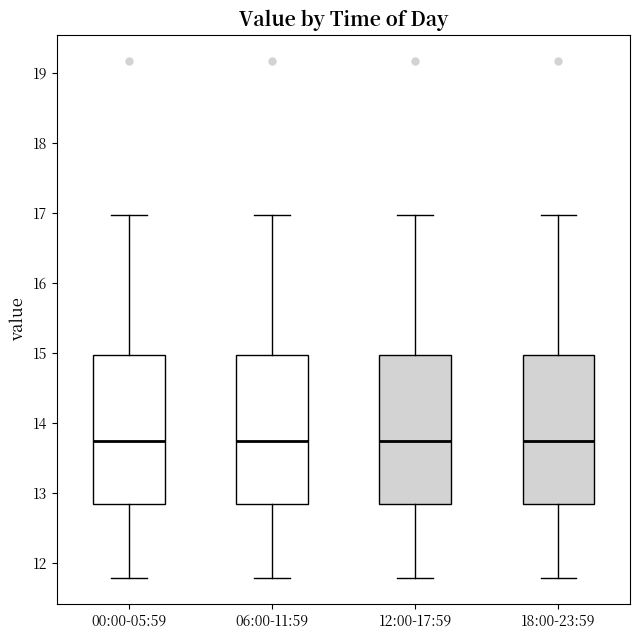

Reading left to right, transcribe this box plot: for each box, give where its median line is, the range the box spans, and where its two whiskers end, as read against the y-axis. The values are not printed on the chart, so give them approximately, as read against the axis.

00:00-05:59: median 13.7, box 12.8 to 15.0, whiskers 11.8 to 17.0
06:00-11:59: median 13.7, box 12.8 to 15.0, whiskers 11.8 to 17.0
12:00-17:59: median 13.7, box 12.8 to 15.0, whiskers 11.8 to 17.0
18:00-23:59: median 13.7, box 12.8 to 15.0, whiskers 11.8 to 17.0